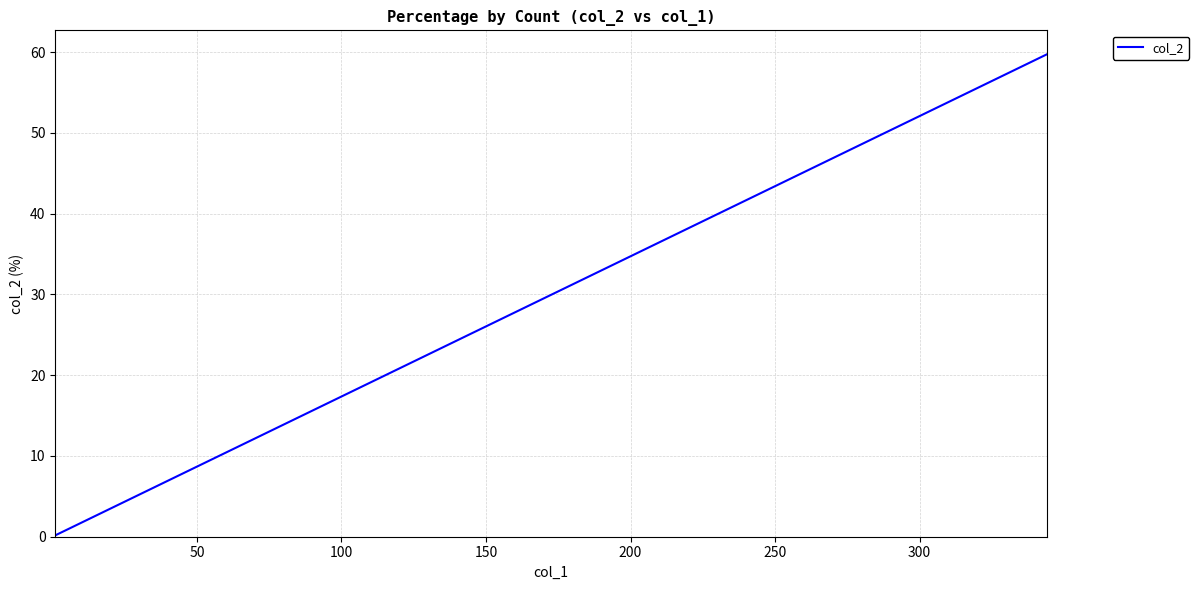

How many lines are shown in the chart?

1